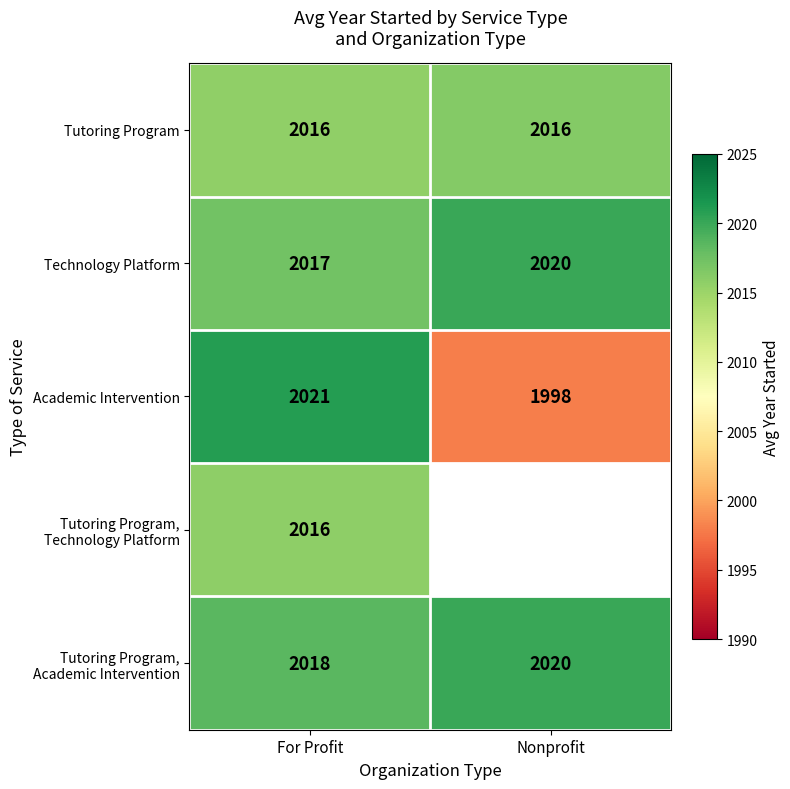

Is the value of Tutoring Program at Nonprofit greater than the value of Academic Intervention at Nonprofit?

Yes